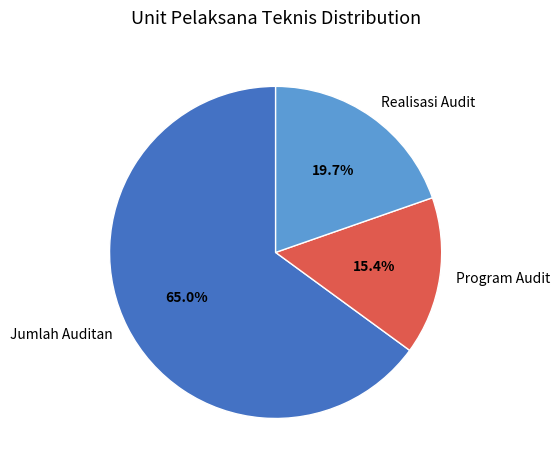

To the nearest percent, what is the difference between the Jumlah Auditan and Program Audit slice percentages?

50%